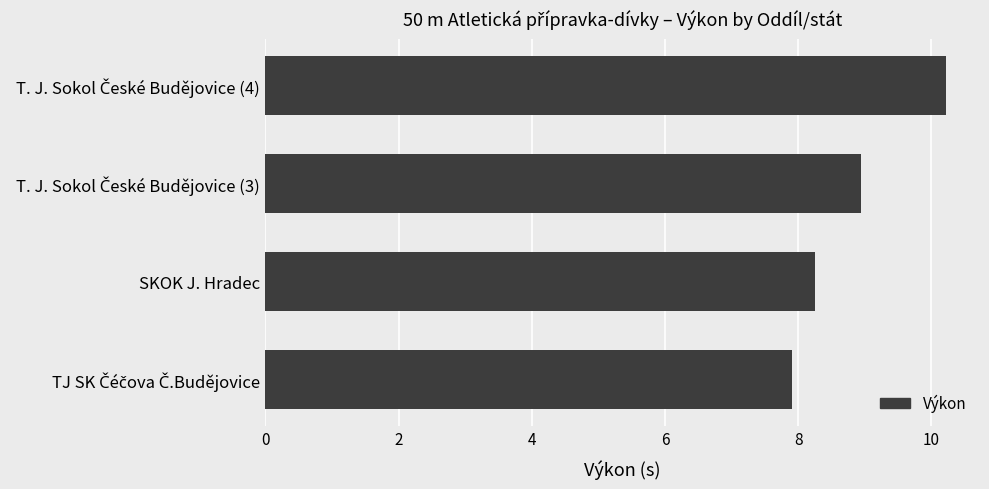

How many bars are there in total?

4